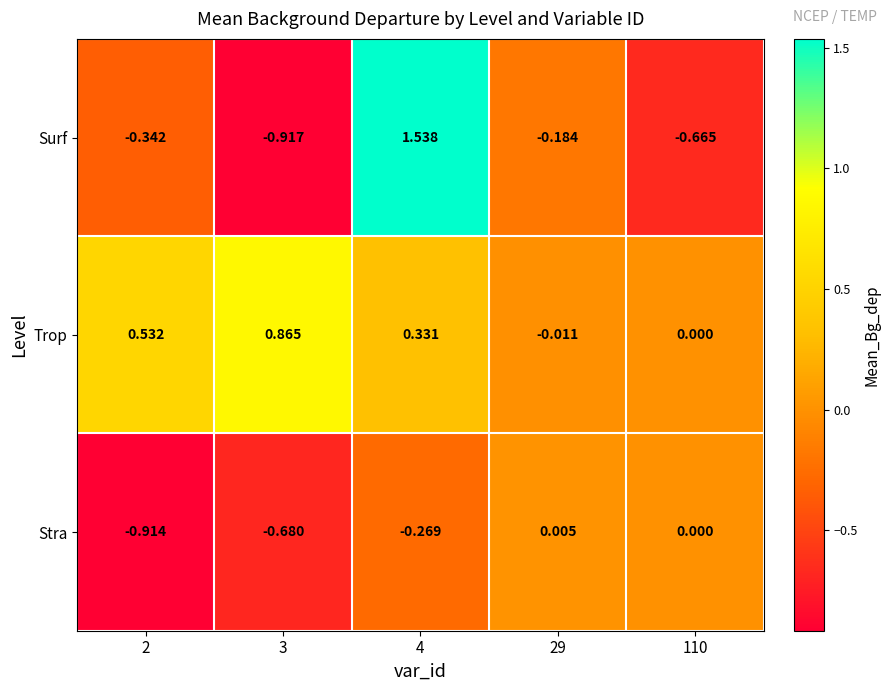

Is the value of Stra at 29 greater than the value of Surf at 2?

Yes